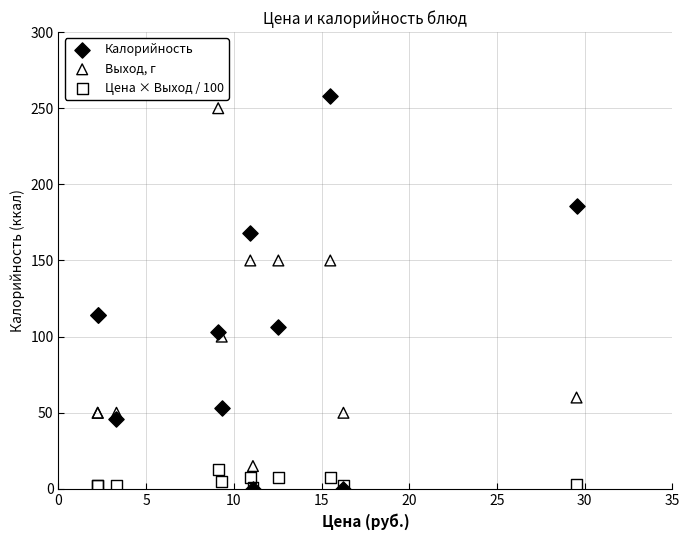

What are all the series names shown in the legend?

Калорийность, Выход, г, Цена × Выход / 100